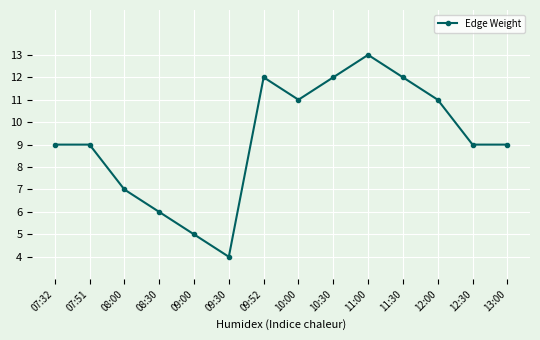

Is it true that the value at 08:30 is 6?

True